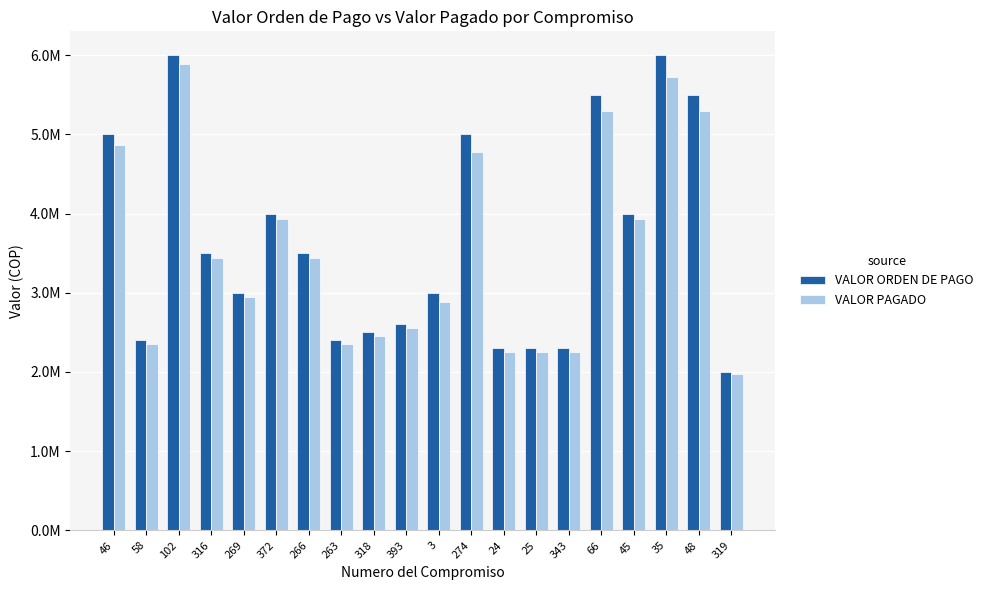

What position from the left is 58?

2